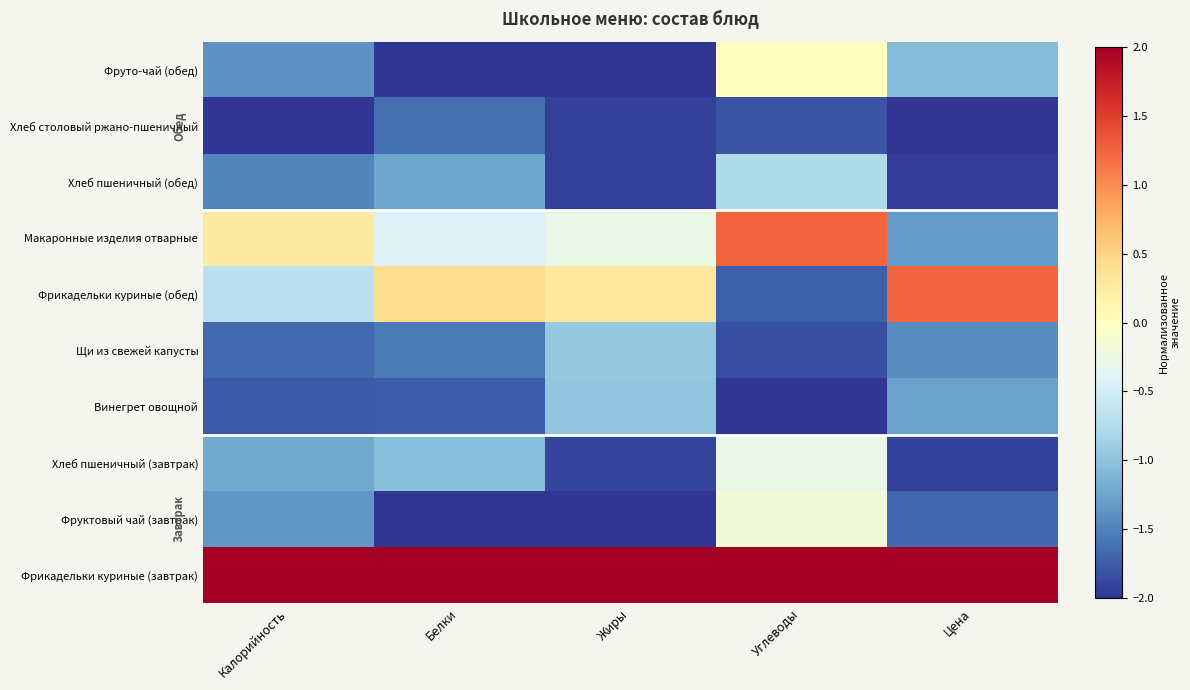

Which label corresponds to the largest value in the chart?

Калорийность